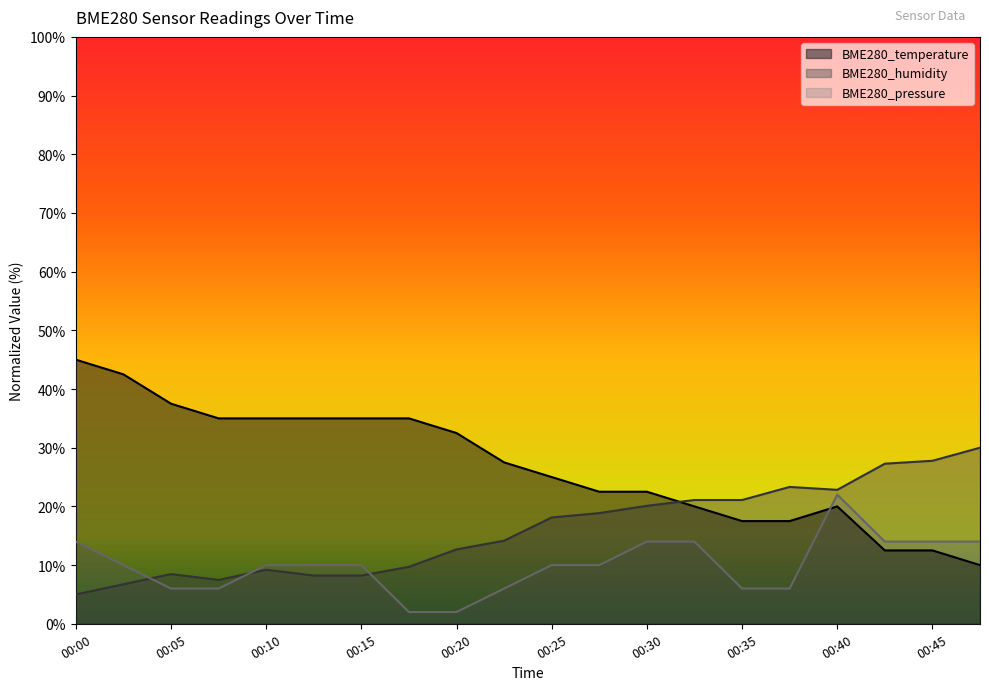

Reading left to right, transcribe all the data shown in this chart.

BME280_temperature: 45.0	42.5	37.5	35.0	35.0	35.0	35.0	35.0	32.5	27.5	25.0	22.5	22.5	20.0	17.5	17.5	20.0	12.5	12.5	10.0
BME280_humidity: 5.0	6.7	8.5	7.5	9.2	8.2	8.2	9.7	12.7	14.2	18.1	18.9	20.1	21.1	21.1	23.3	22.8	27.3	27.8	30.0
BME280_pressure: 14.0	10.0	6.0	6.0	10.0	10.0	10.0	2.0	2.0	6.0	10.0	10.0	14.0	14.0	6.0	6.0	22.0	14.0	14.0	14.0